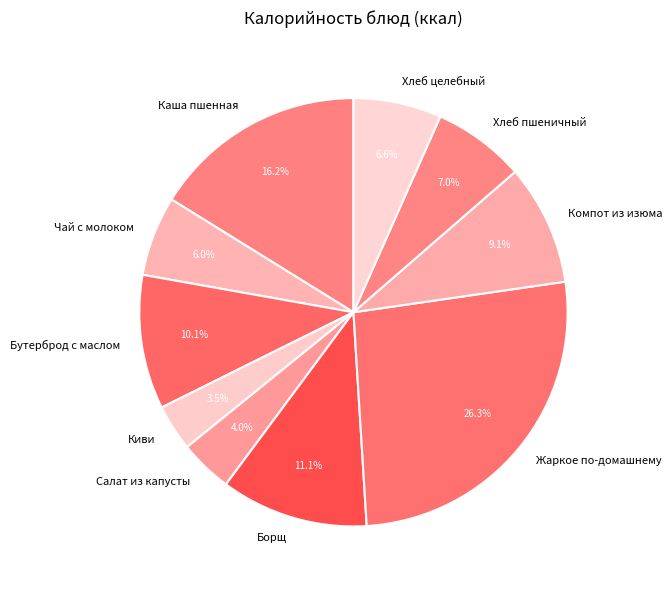

The Бутерброд с маслом slice represents 10% of the pie. True or false?

True